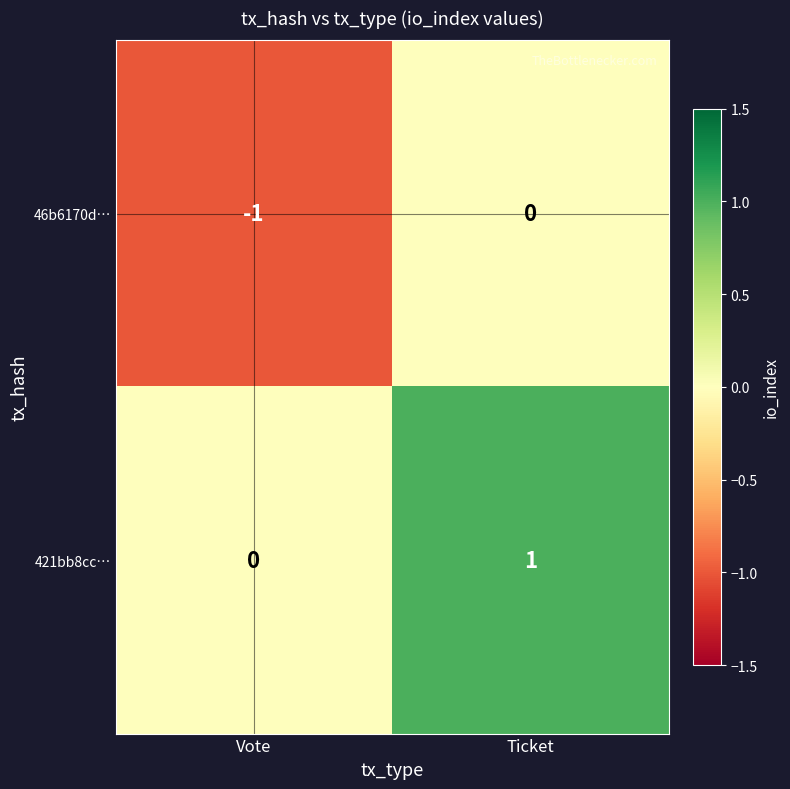

The 421bb8cc… series shows 1 at Ticket. True or false?

True